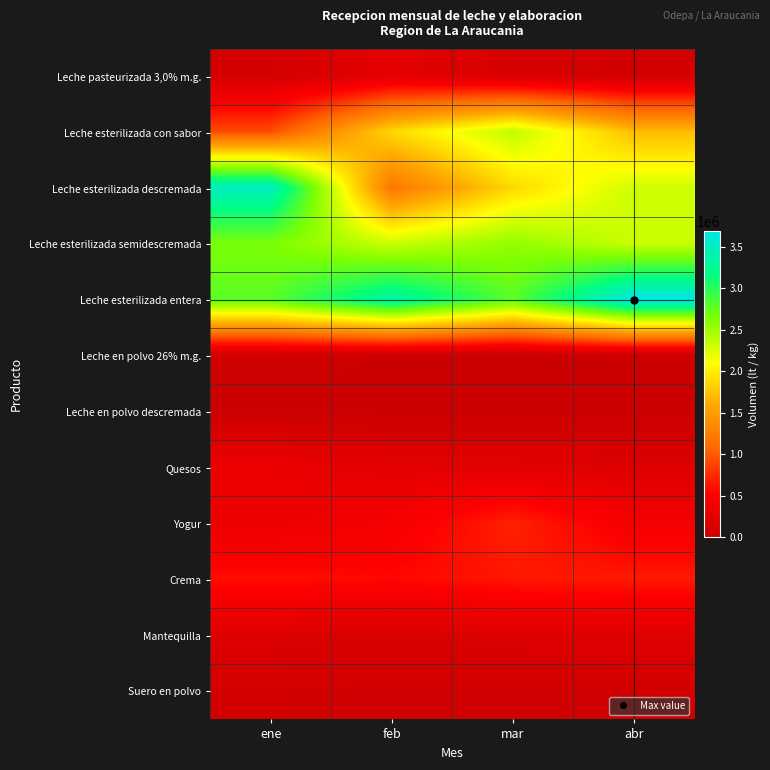

Which has a higher value, feb or mar?

feb